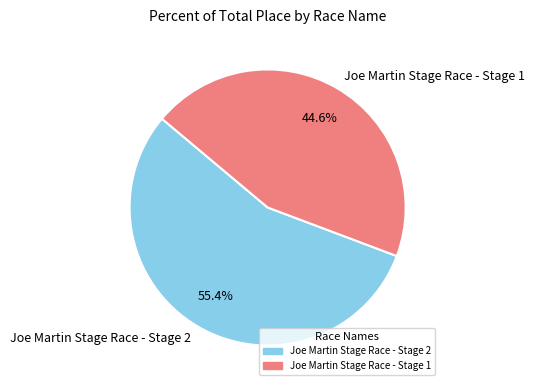

Count the number of slices in the pie.

2